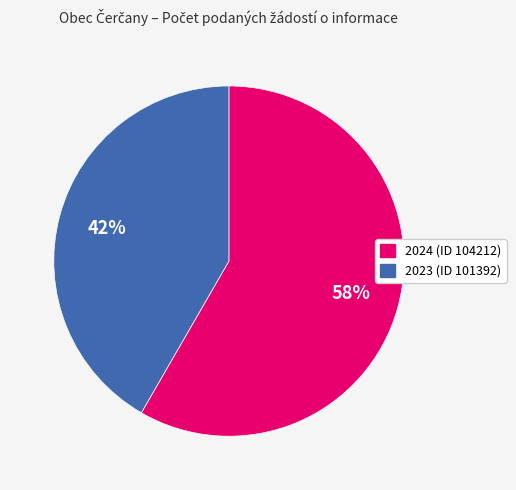

To the nearest percent, what portion does 2024 (ID 104212) represent?

58%